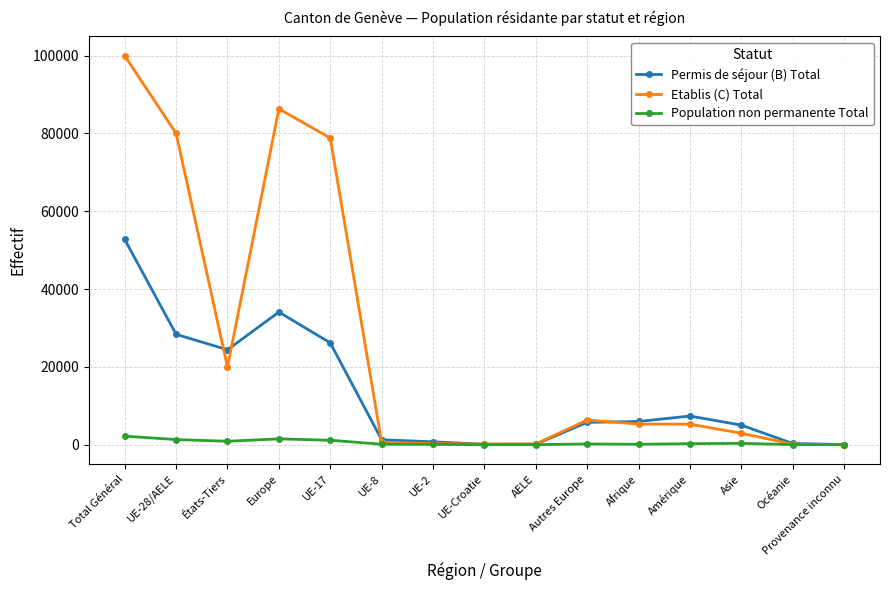

At which category is the sum across all series the highest?

Total Général